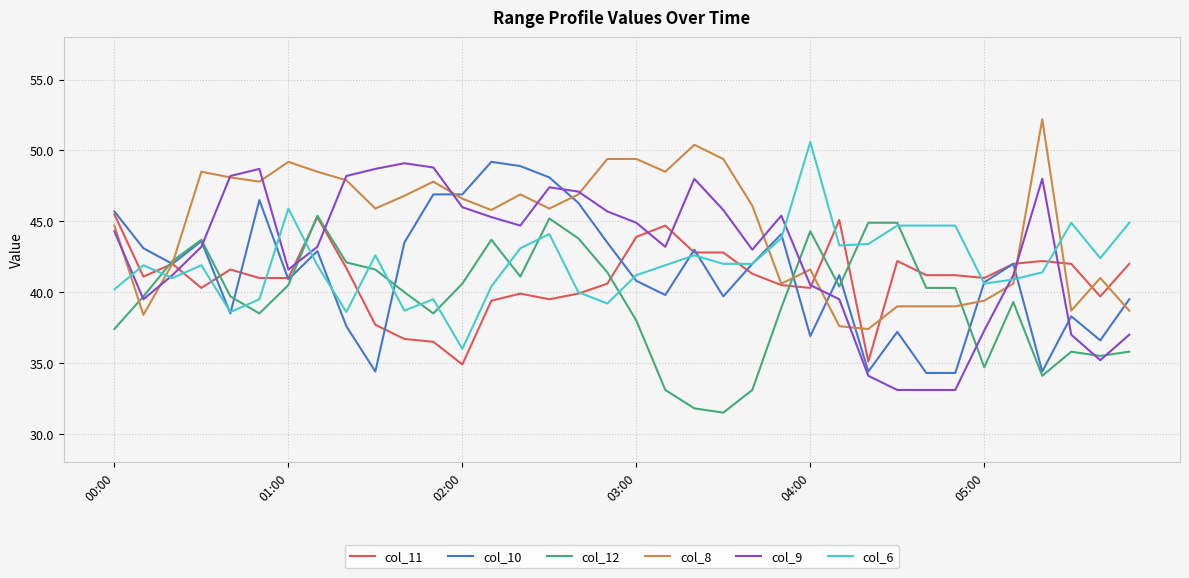

Which series has the largest total across all categories?

col_8